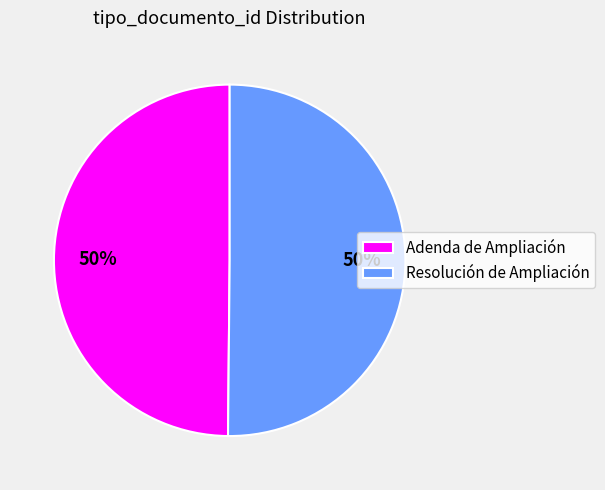

The Resolución de Ampliación slice represents 50% of the pie. True or false?

True